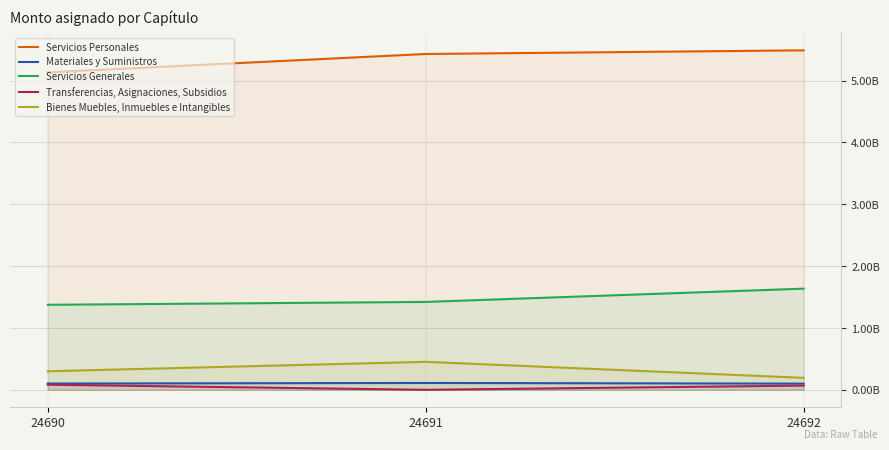

Where does the Bienes Muebles, Inmuebles e Intangibles series first go above 301283193?

24691